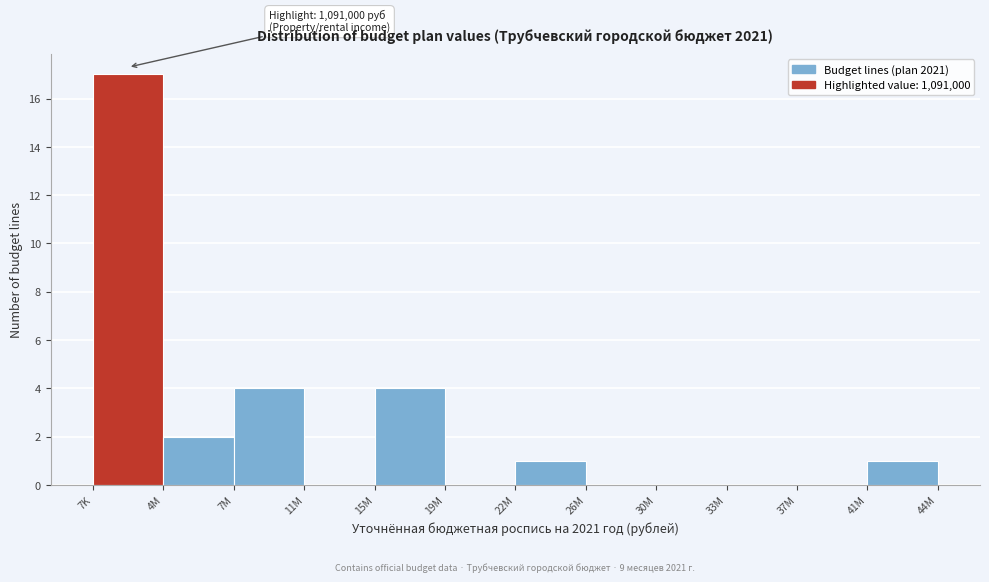

Reading right to left, list all the values displayed in this chart.

41M=1	37M=0	33M=0	30M=0	26M=0	22M=1	19M=0	15M=4	11M=0	7M=4	4M=2	7K=17